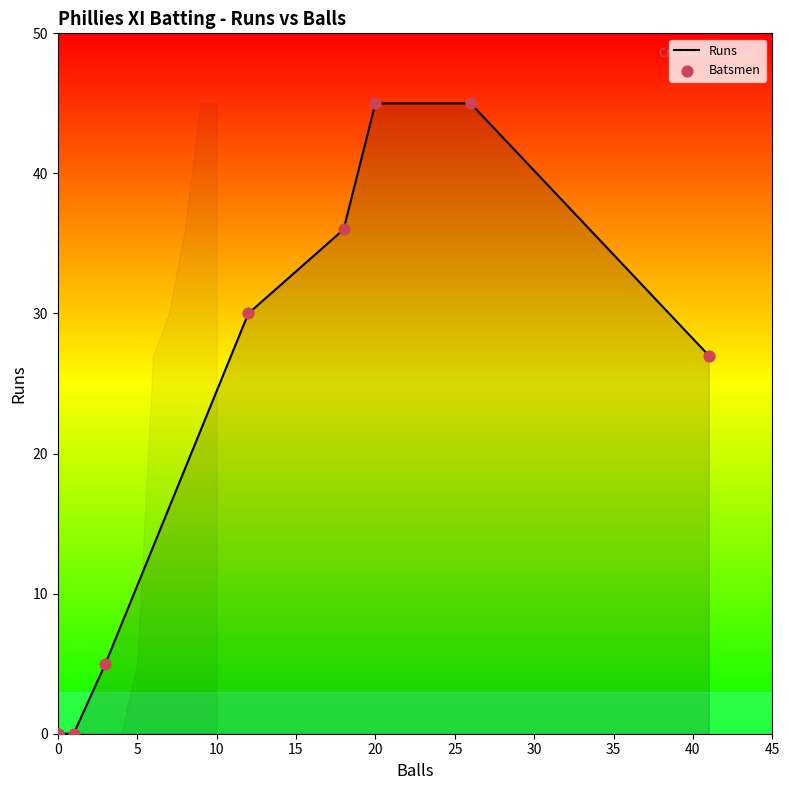

Is the value of Batsmen at 0 greater than the value of Runs at 0?

No